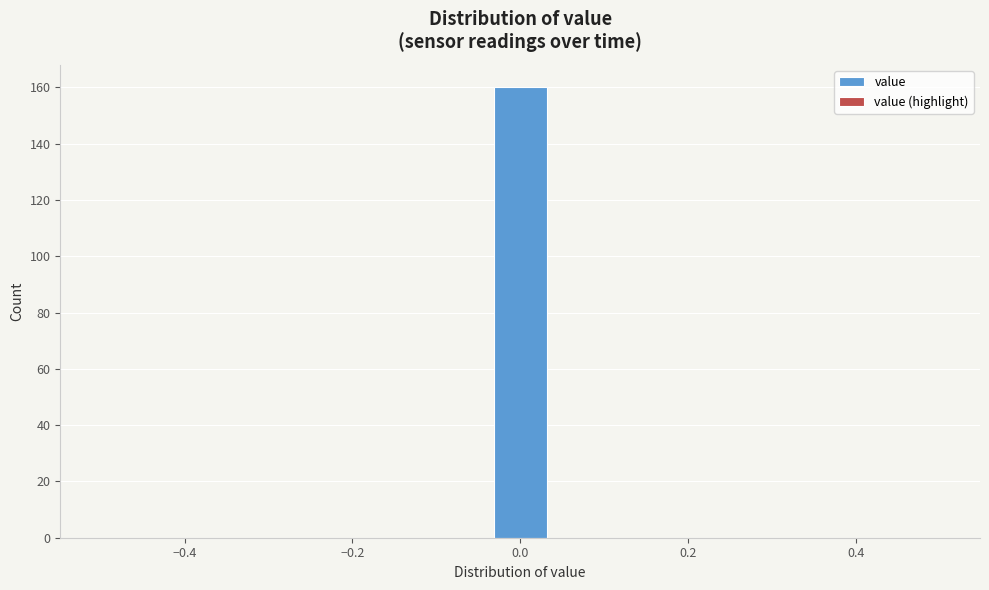

Around what value on the x-axis is the tallest bar? Give the approximate position of its centre, as read against the axis.

0.00